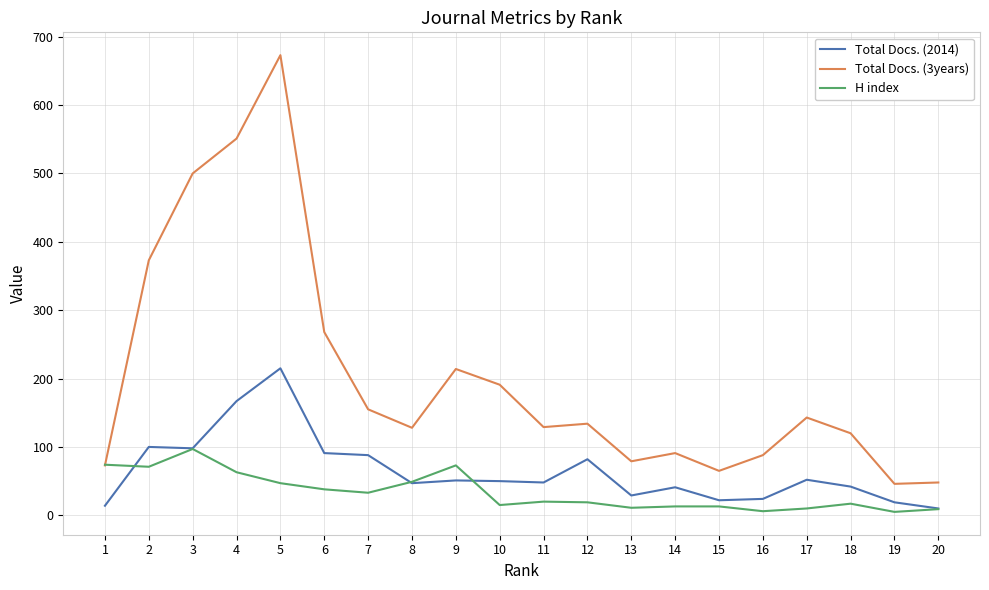

What is the difference between the second highest and second lowest values in the Total Docs. (3years) series?

503